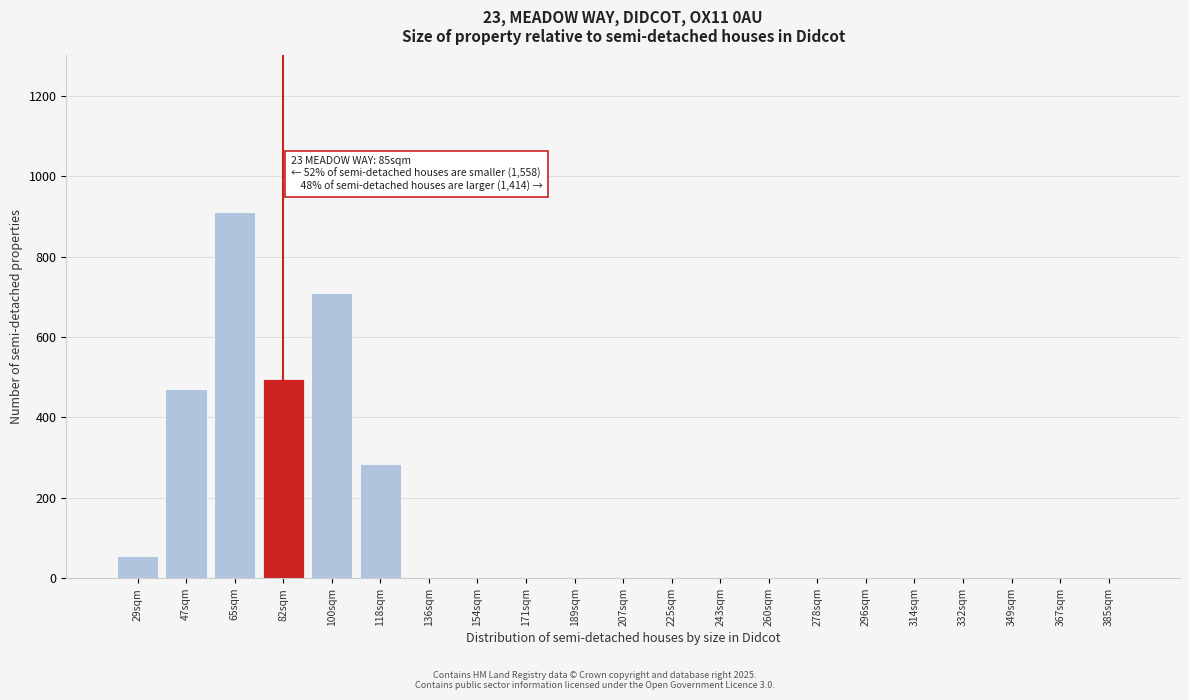

Reading left to right, transcribe all the data shown in this chart.

29sqm=55	47sqm=470	65sqm=910	82sqm=495	100sqm=710	118sqm=285	136sqm=0	154sqm=0	171sqm=0	189sqm=0	207sqm=0	225sqm=0	243sqm=0	260sqm=0	278sqm=0	296sqm=0	314sqm=0	332sqm=0	349sqm=0	367sqm=0	385sqm=0